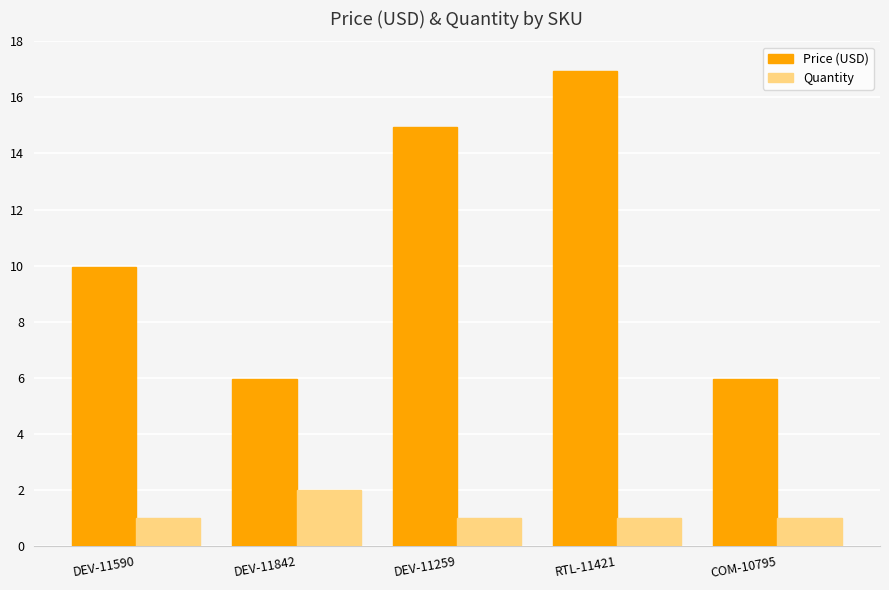

What is the sum of the Quantity values at DEV-11259 and COM-10795?

2.0